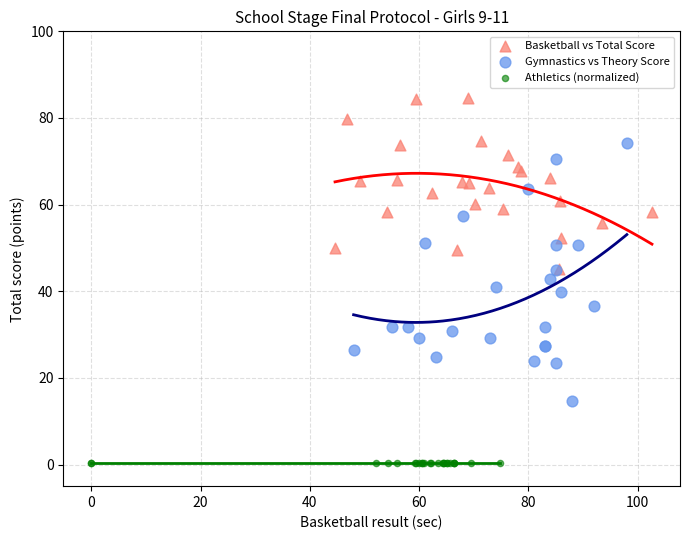

Which series contains the highest Y value?

Basketball vs Total Score